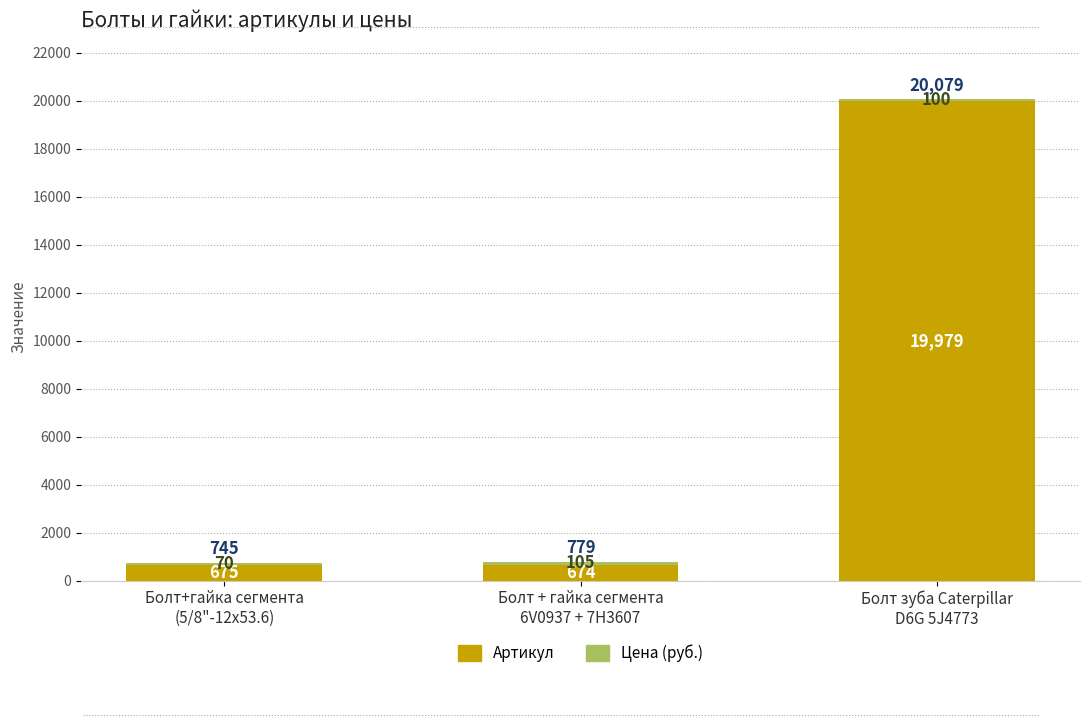

What is the average value of the Артикул series?

7109